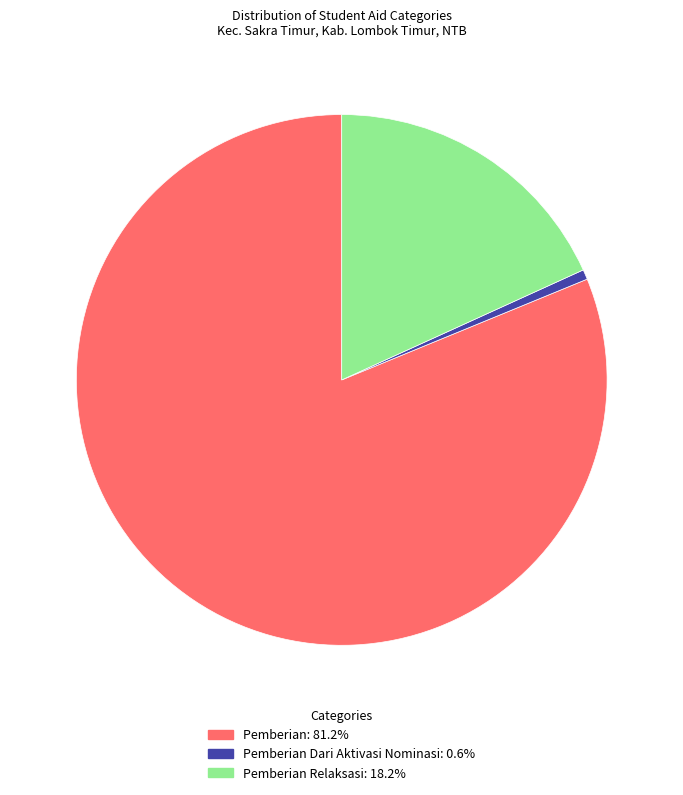

Does any single category account for the majority?

Yes